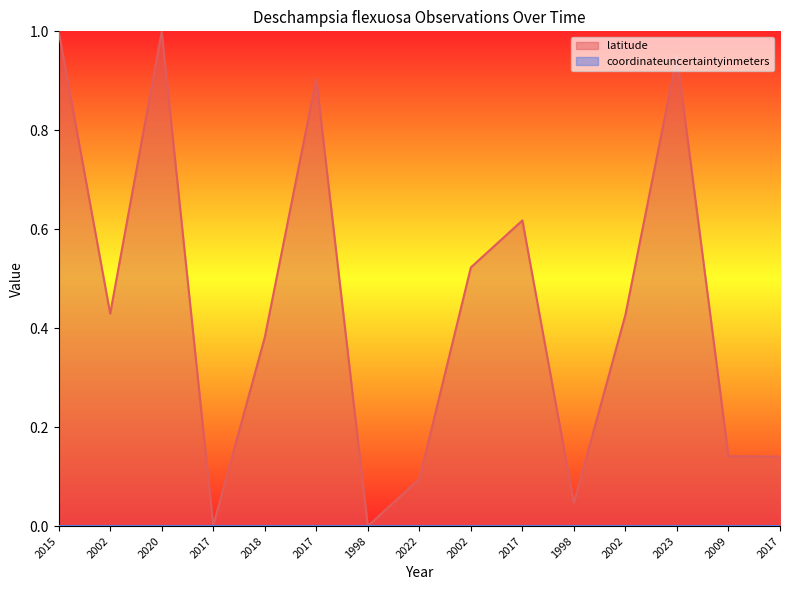

Read the value at 2023.

0.9